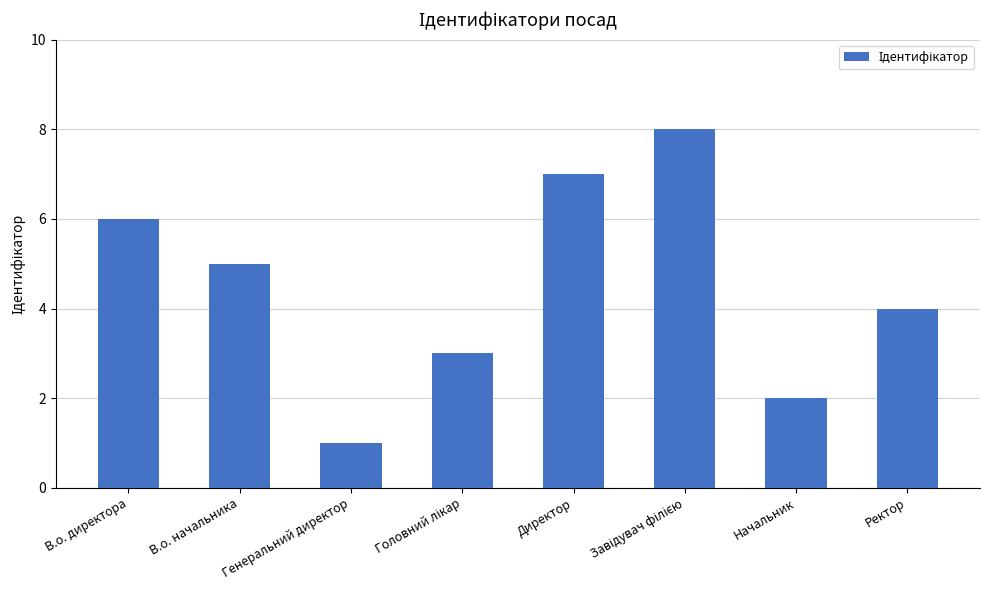

What is the label of the 6th bar from the right?

Генеральний директор